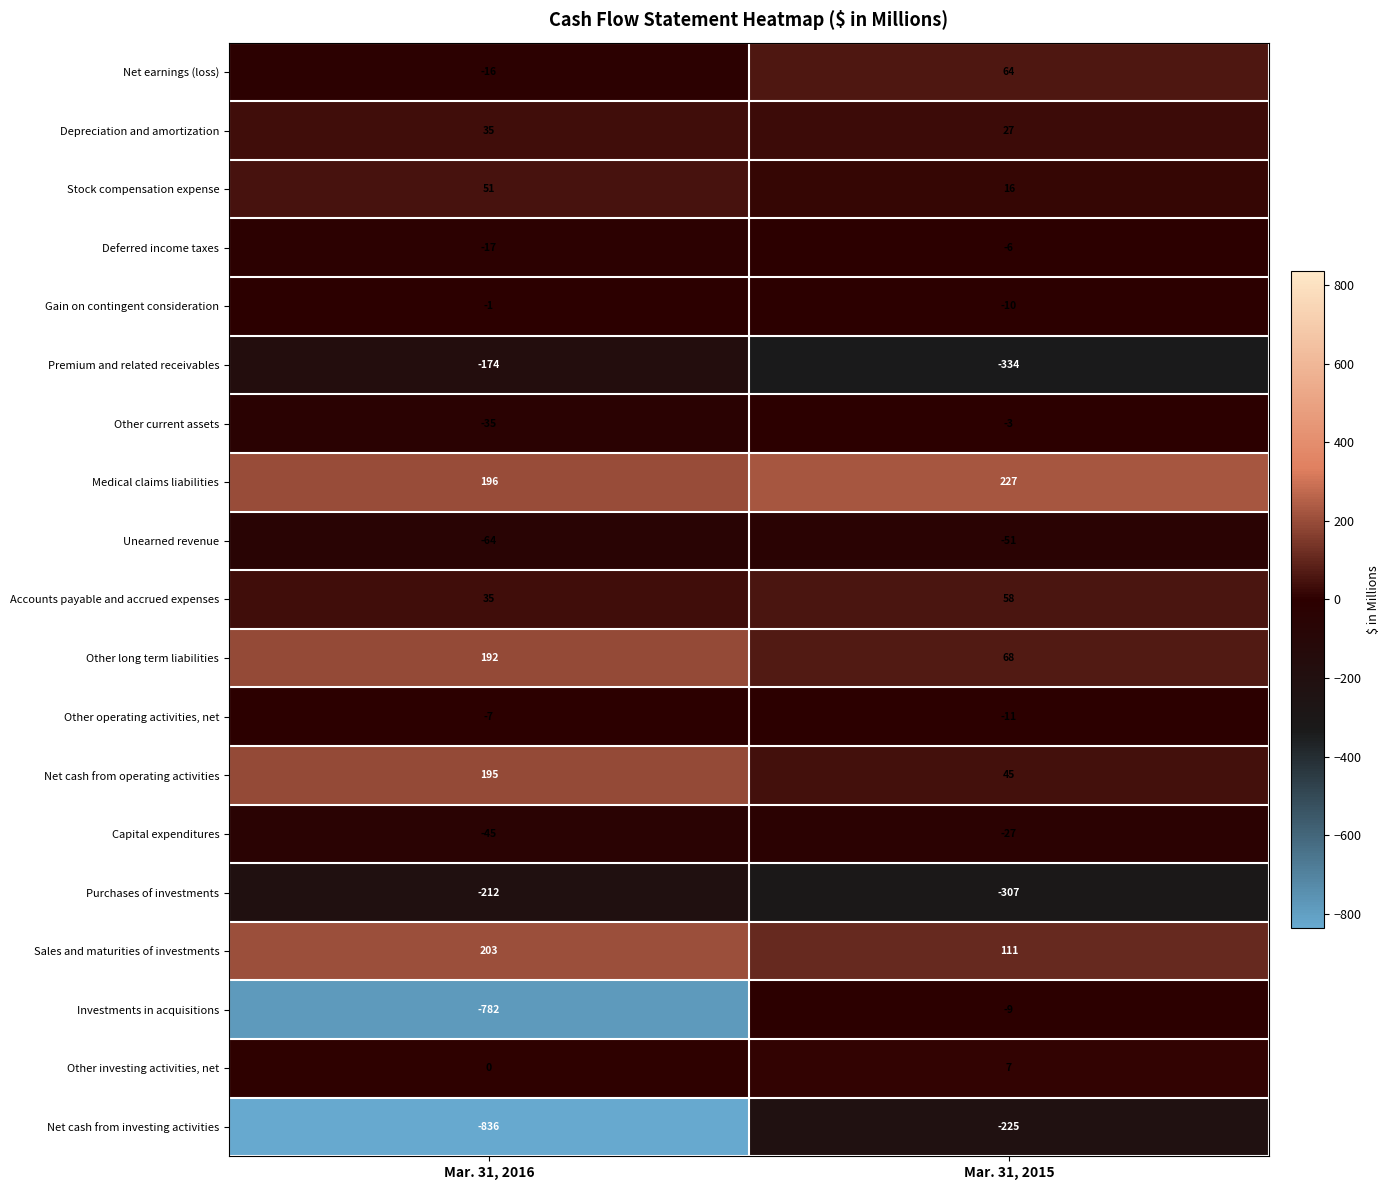

What value does the Sales and maturities of investments series have at Mar. 31, 2015, to the nearest 5?

110